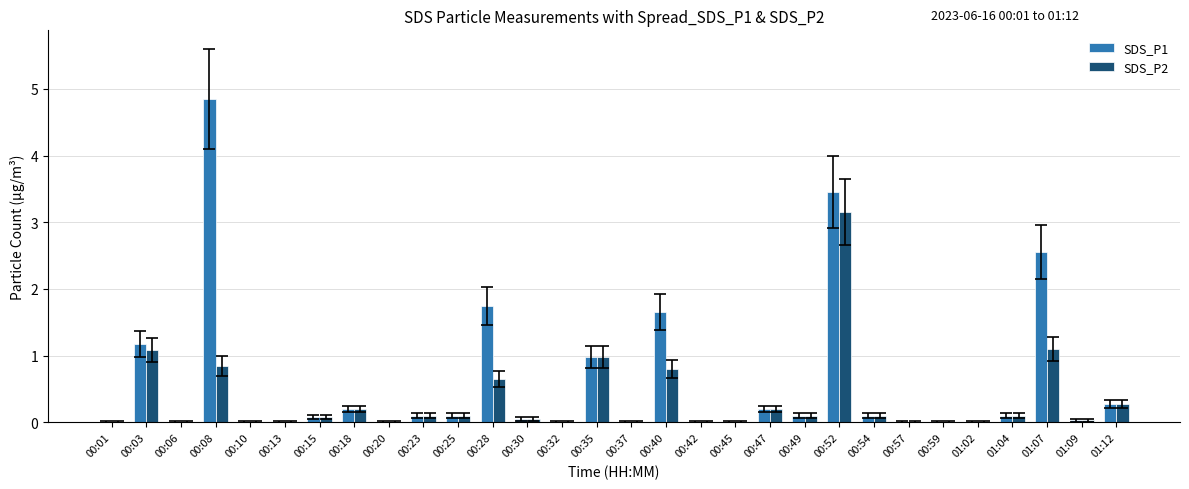

What is the sum of all SDS_P1 values?

17.7